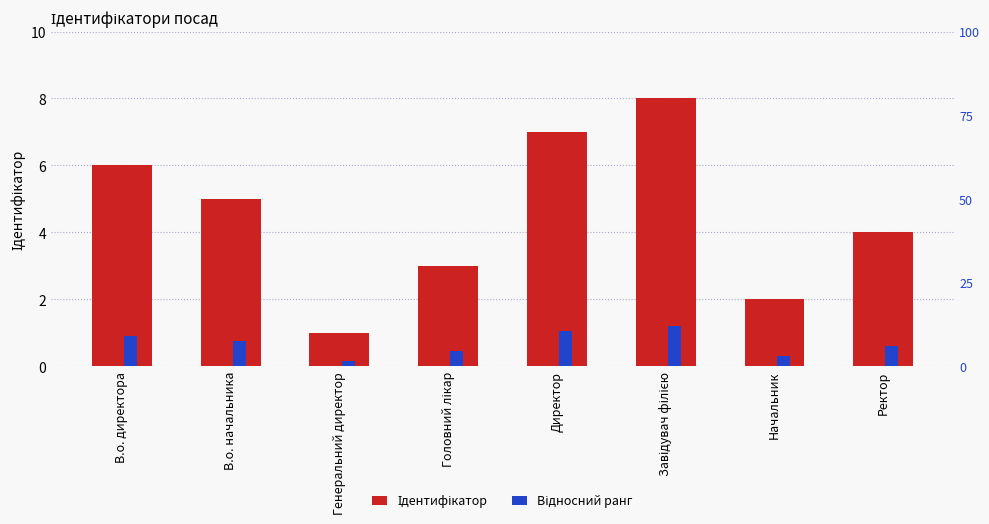

What value does the Ідентифікатор series have at Ректор?

4.0